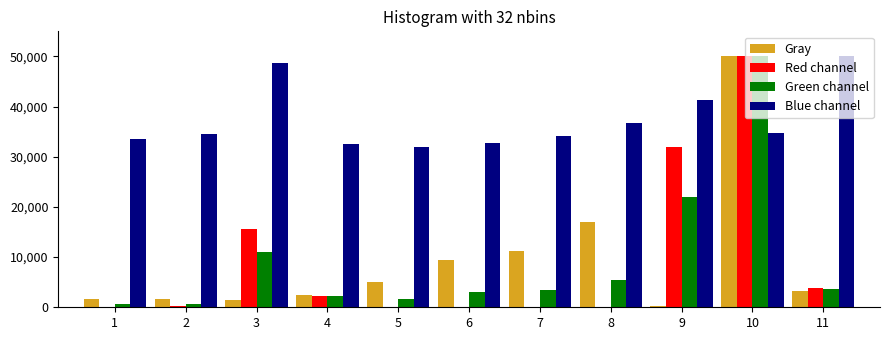

At which category is the sum across all series the highest?

10